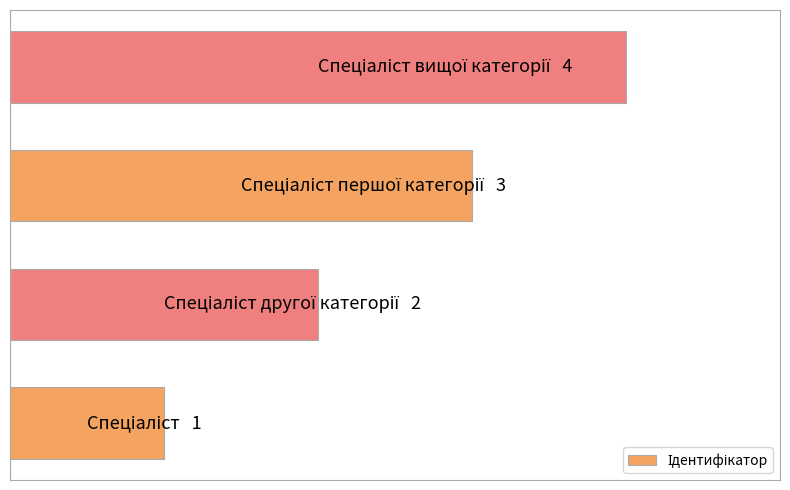

Are the bars horizontal?

Yes